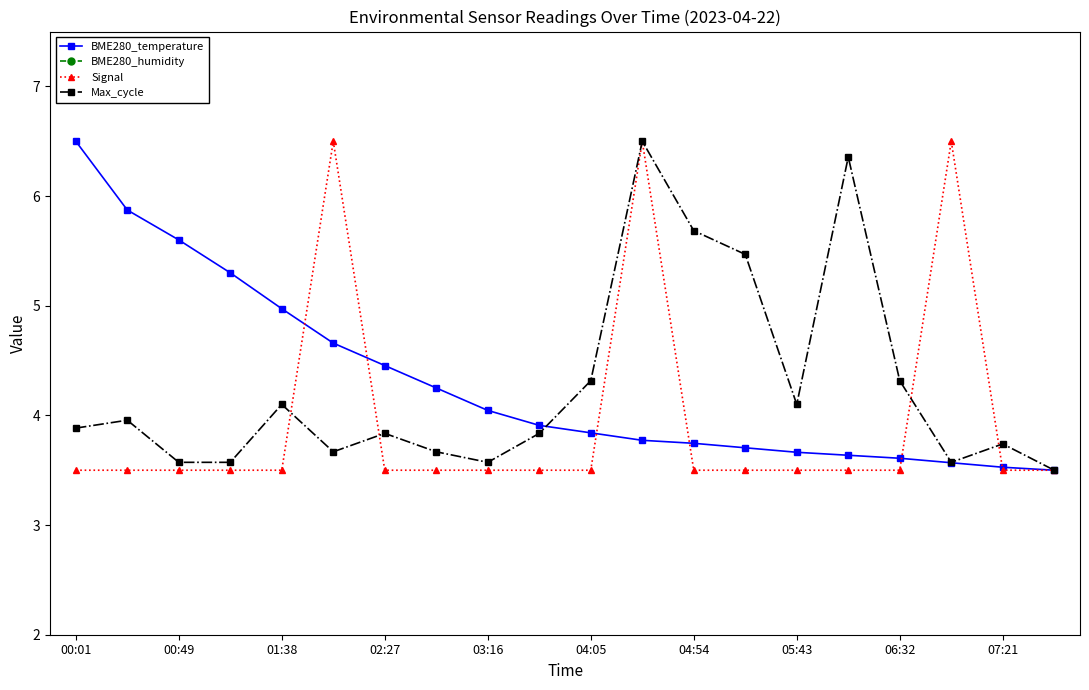

At which label does BME280_humidity reach its minimum?

00:01